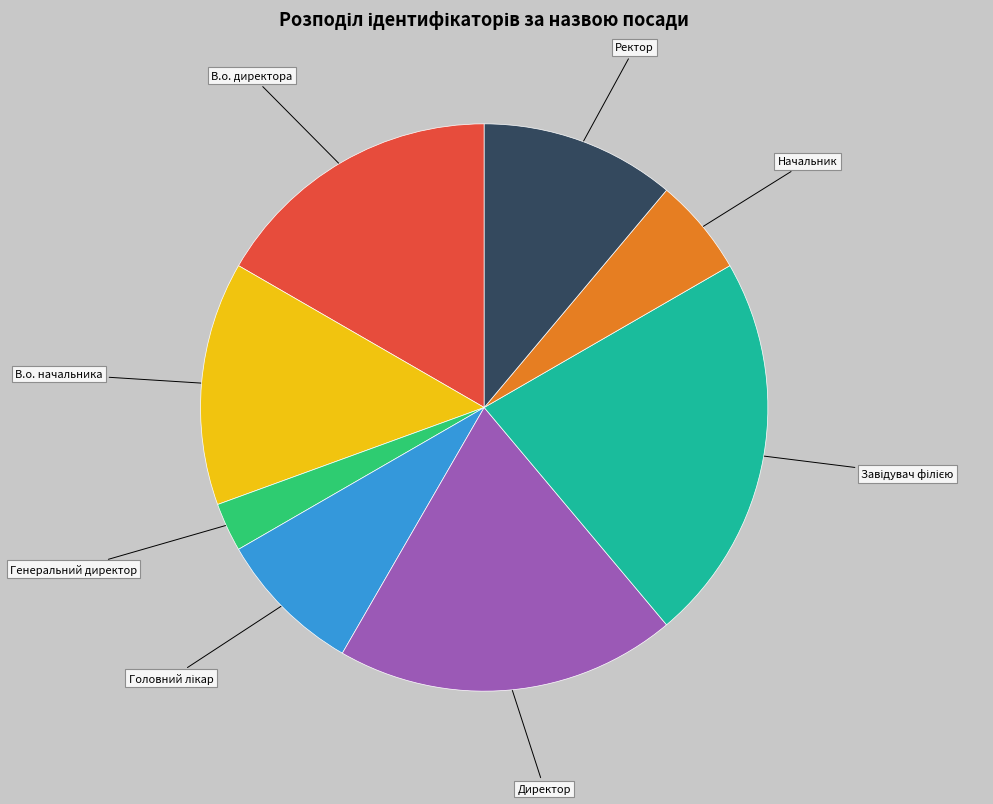

Is there any slice that represents more than half of the pie?

No